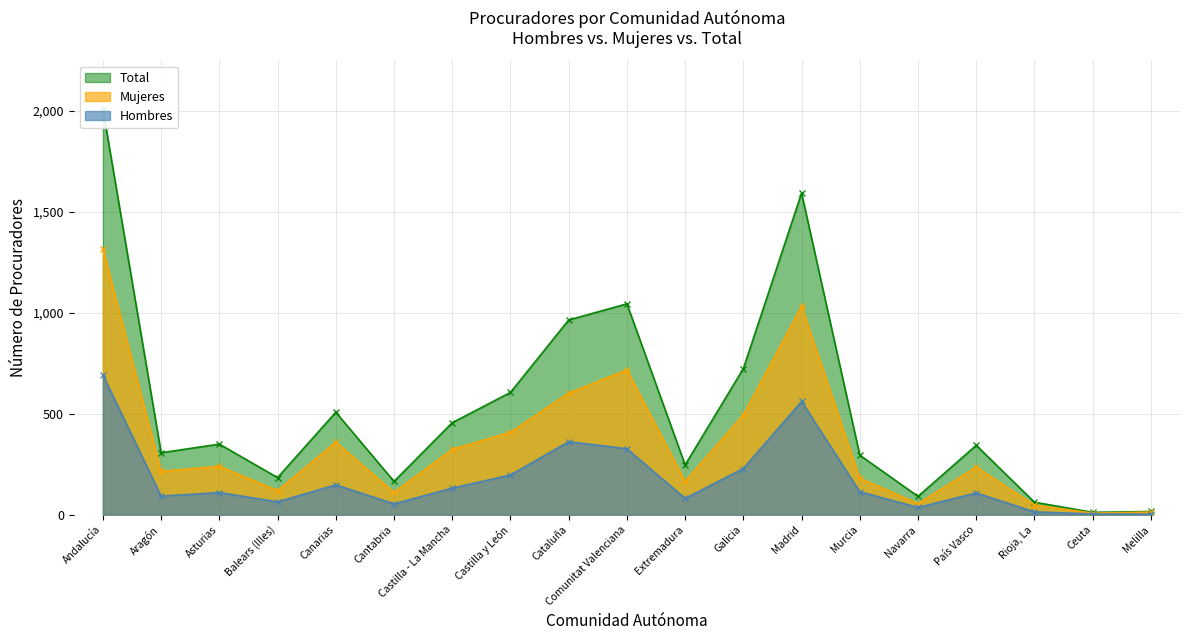

At which label does Total first exceed 344?

Andalucía